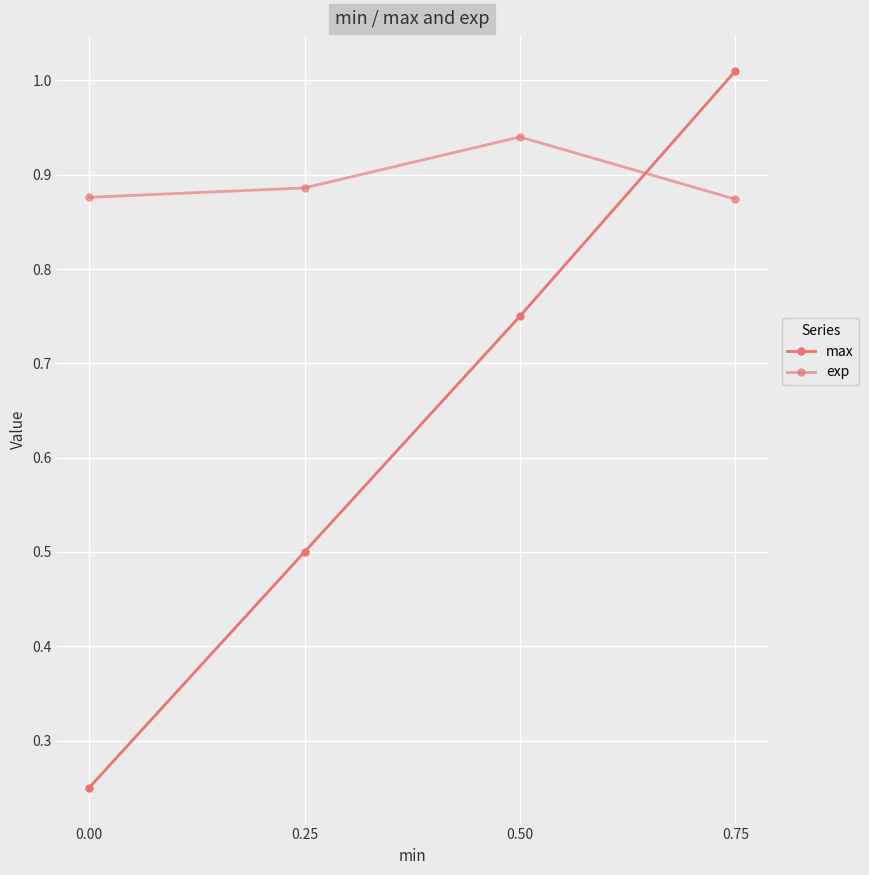

At which label is exp closest to 0?

0.75